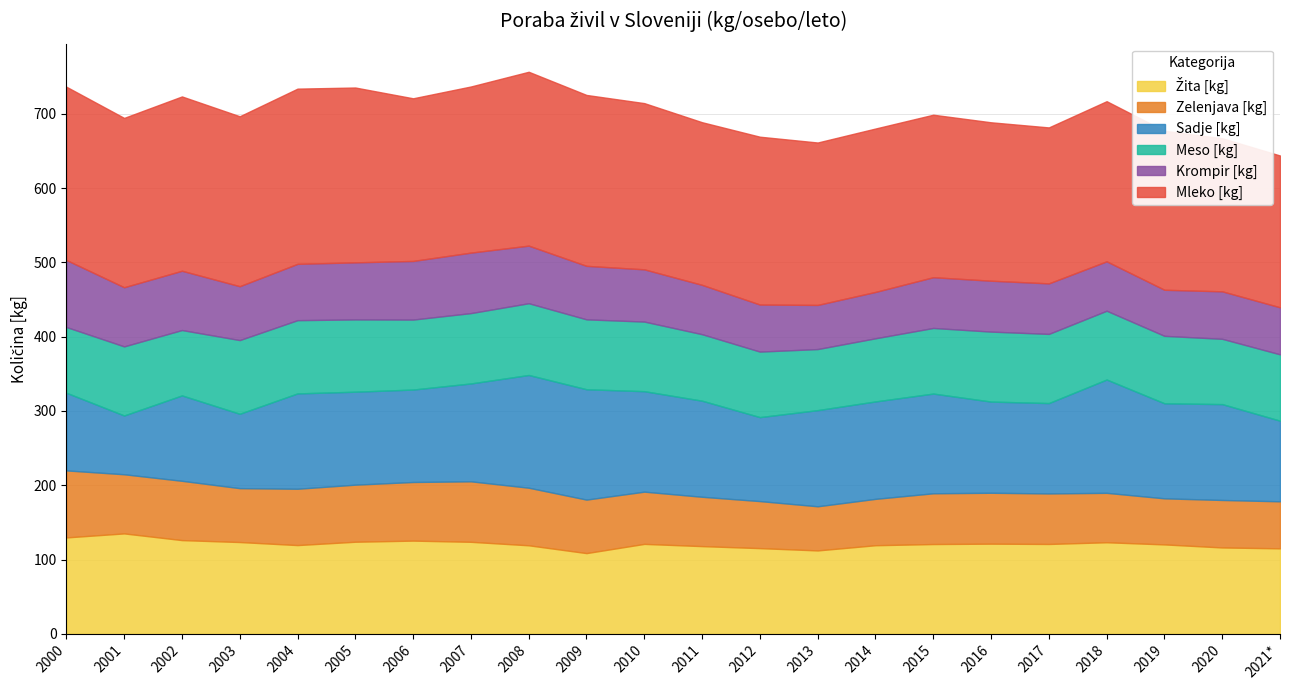

True or false: Žita [kg] and Mleko [kg] cross at least once.

False